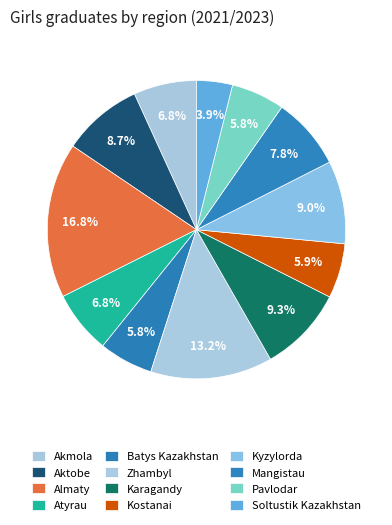

What is the total percentage of Soltustik Kazakhstan and Akmola?

10.7%